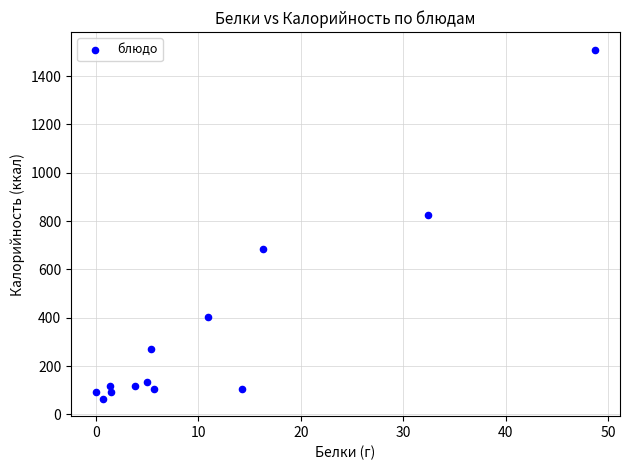

What Y value in the scatter plot is closest to 787?

826.3